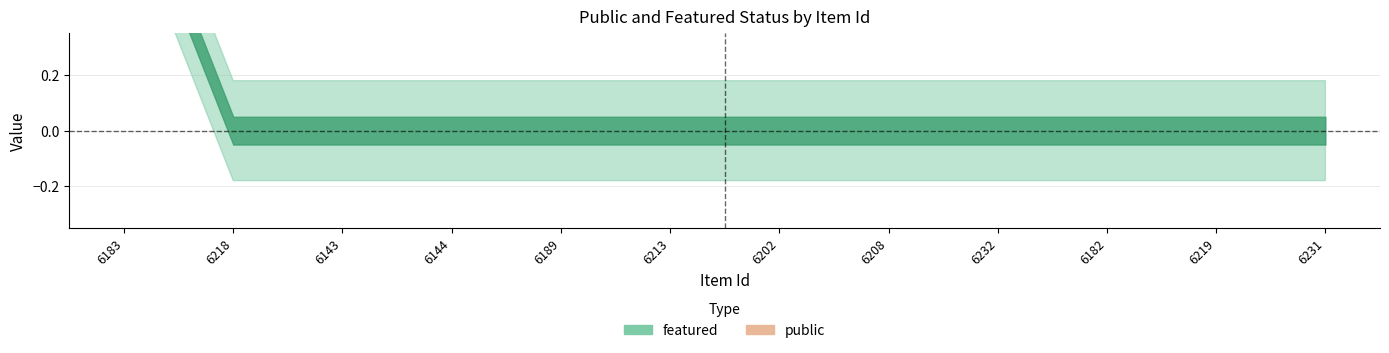

The value of featured at 6189 is 0. True or false?

False